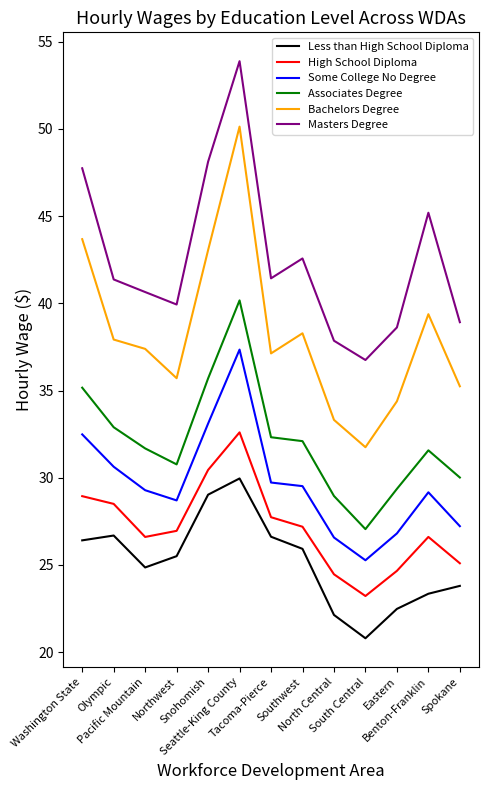

Which series has the largest range (max minus min)?

Bachelors Degree